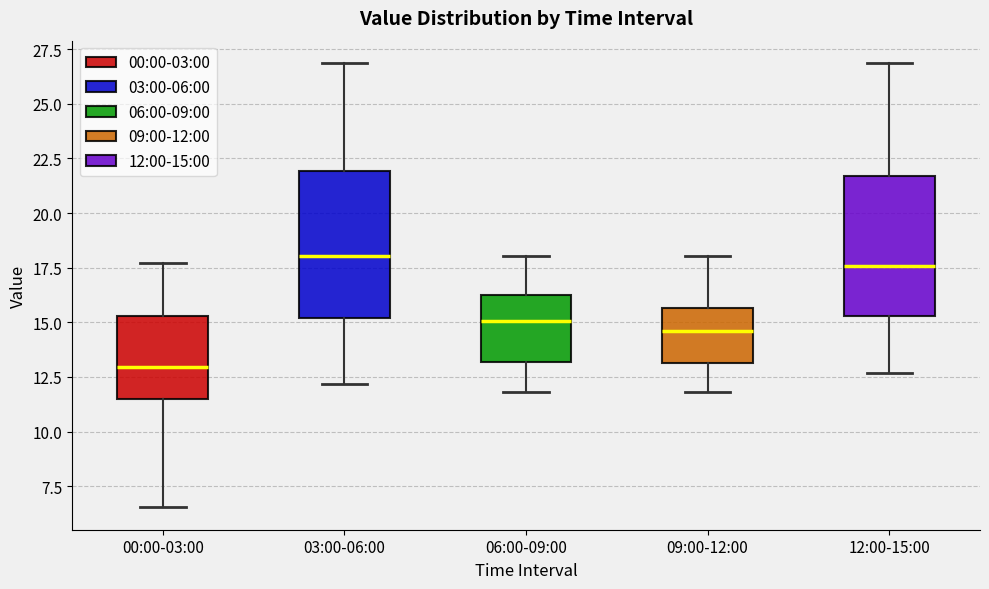

Which box has the lowest median line?

00:00-03:00